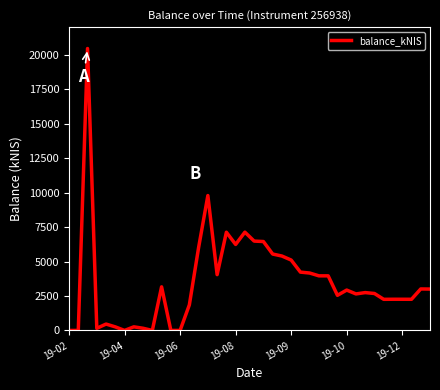

What is the average value?

3524.7